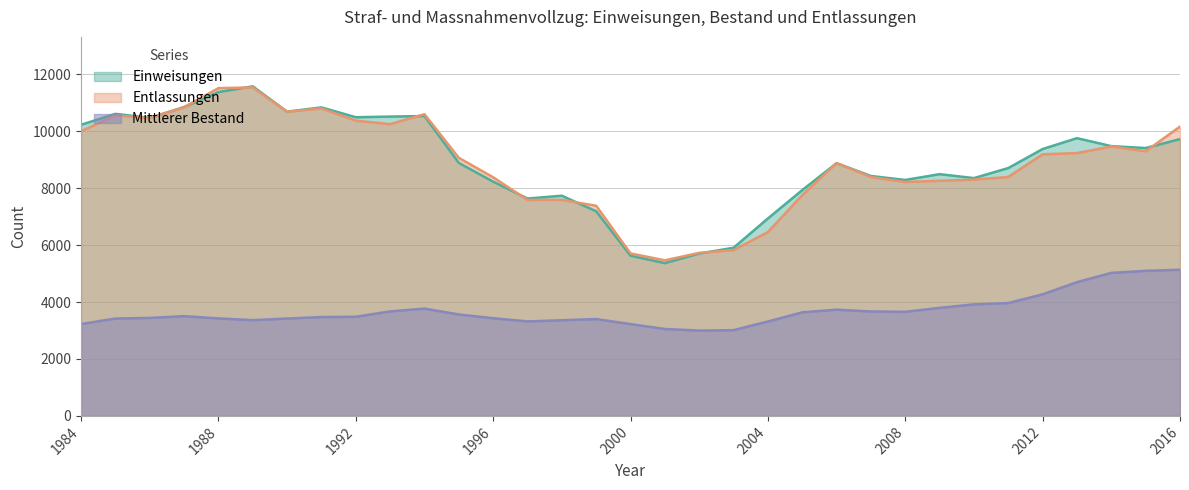

What is the difference between the Mittlerer Bestand values at 2014 and 1989?

1661